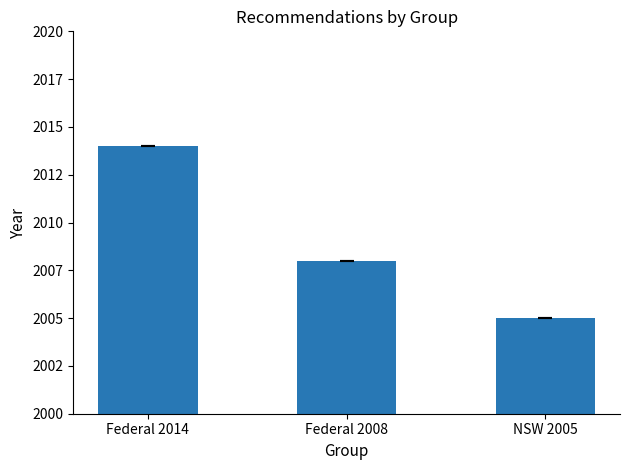

At which category does the chart reach its minimum across all series?

NSW 2005